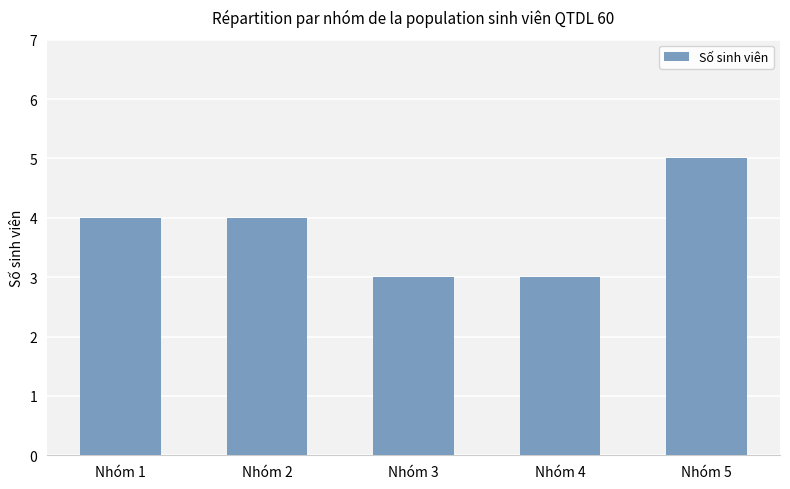

What is the sum of all values?

19